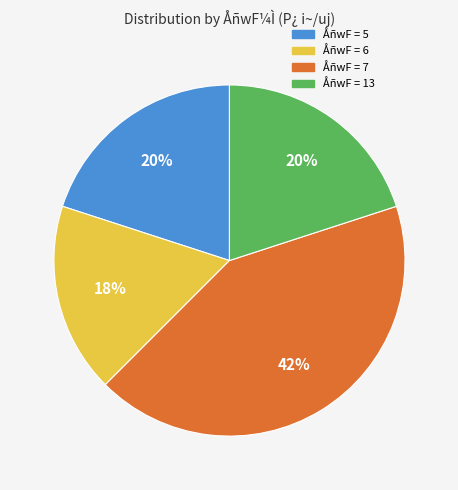

Does any single category account for the majority?

No